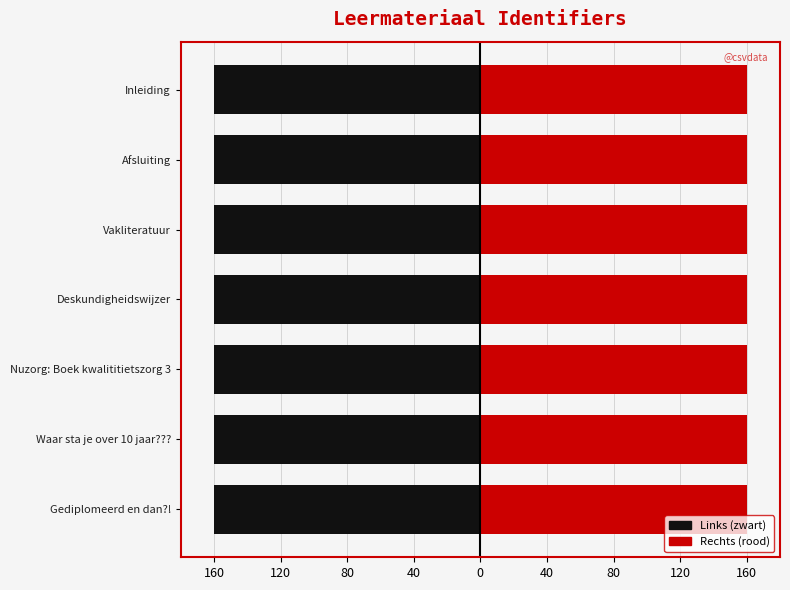

How many data points does each series have?

7